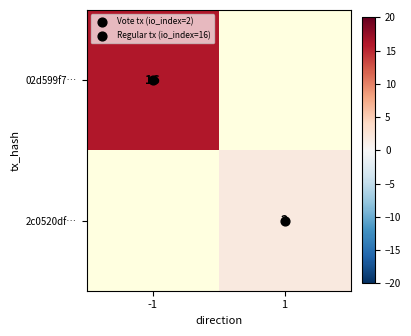

At which label does 2c0520df… reach its minimum?

-1